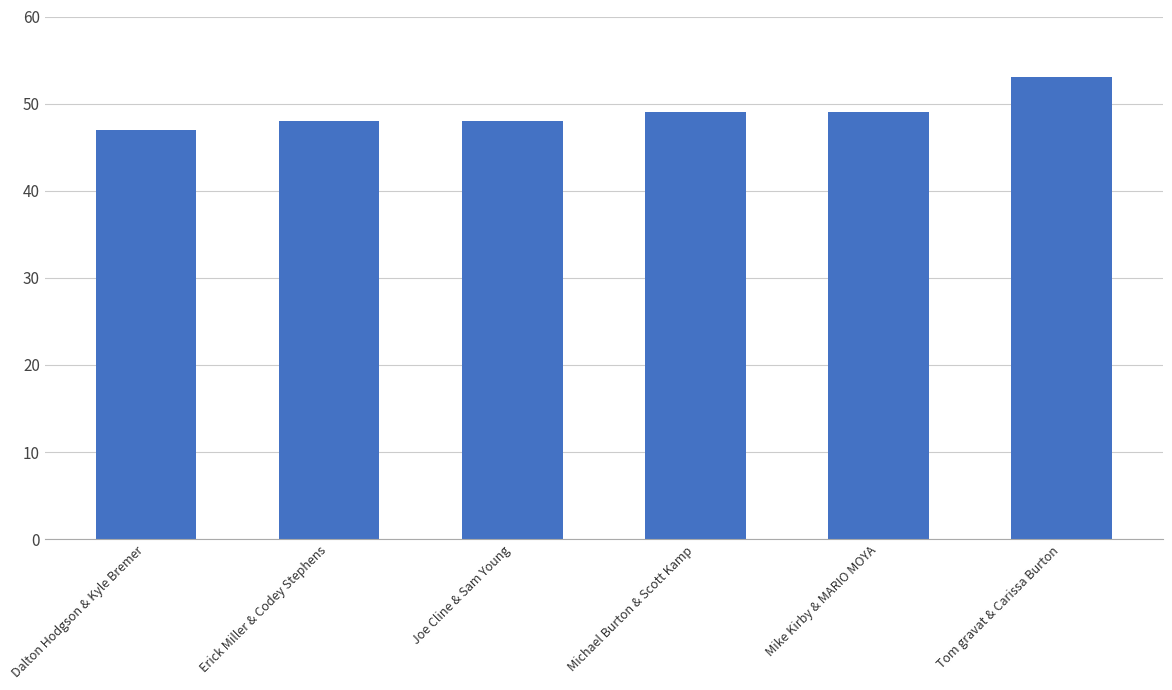

What is the difference between the maximum and second lowest values?

5